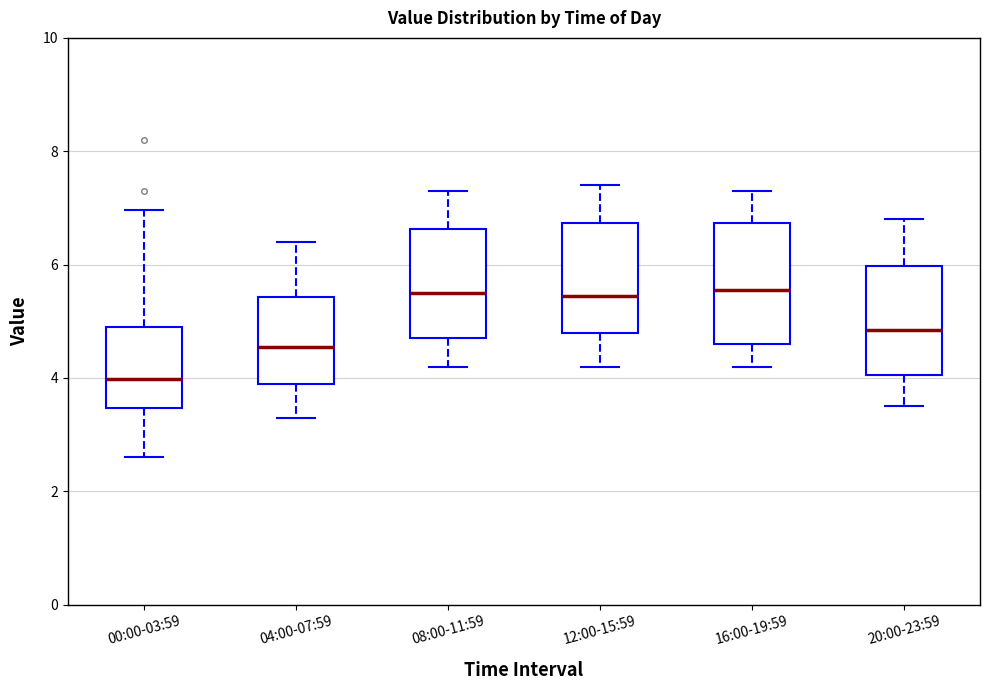

Where is the lower edge of the box for 04:00-07:59 on the y-axis? The values are not printed on the chart, so give them approximately, as read against the axis.

4.0